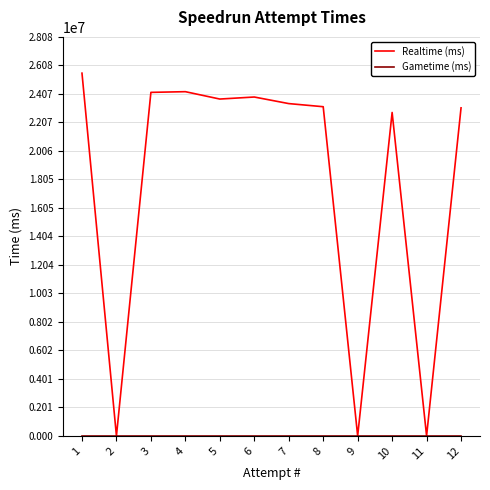

How many lines are shown in the chart?

2